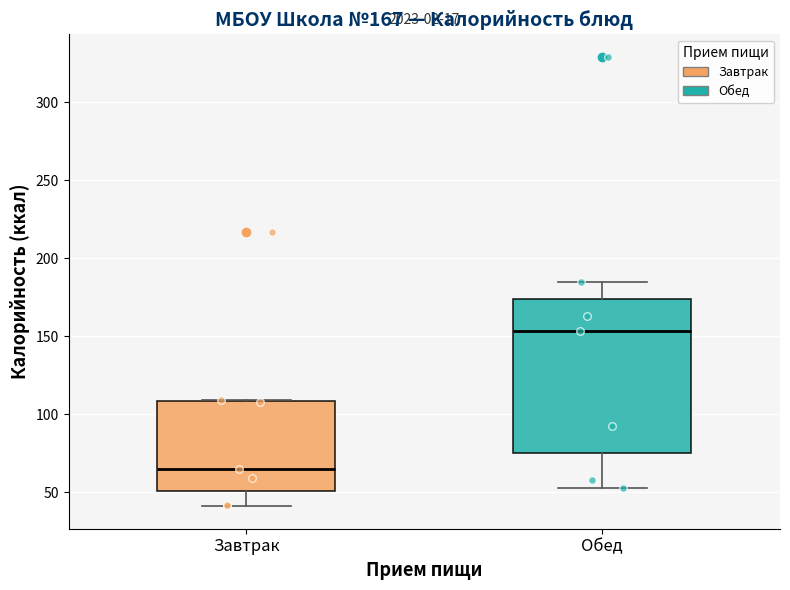

Comparing the boxes themselves (not the whiskers), which one is the tallest?

Обед